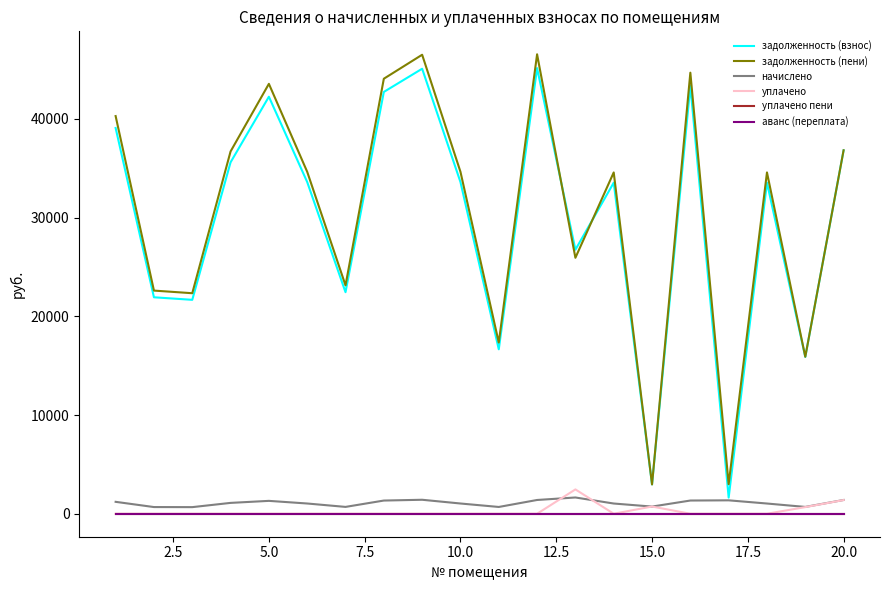

Is this an area chart (filled region under the line)?

No